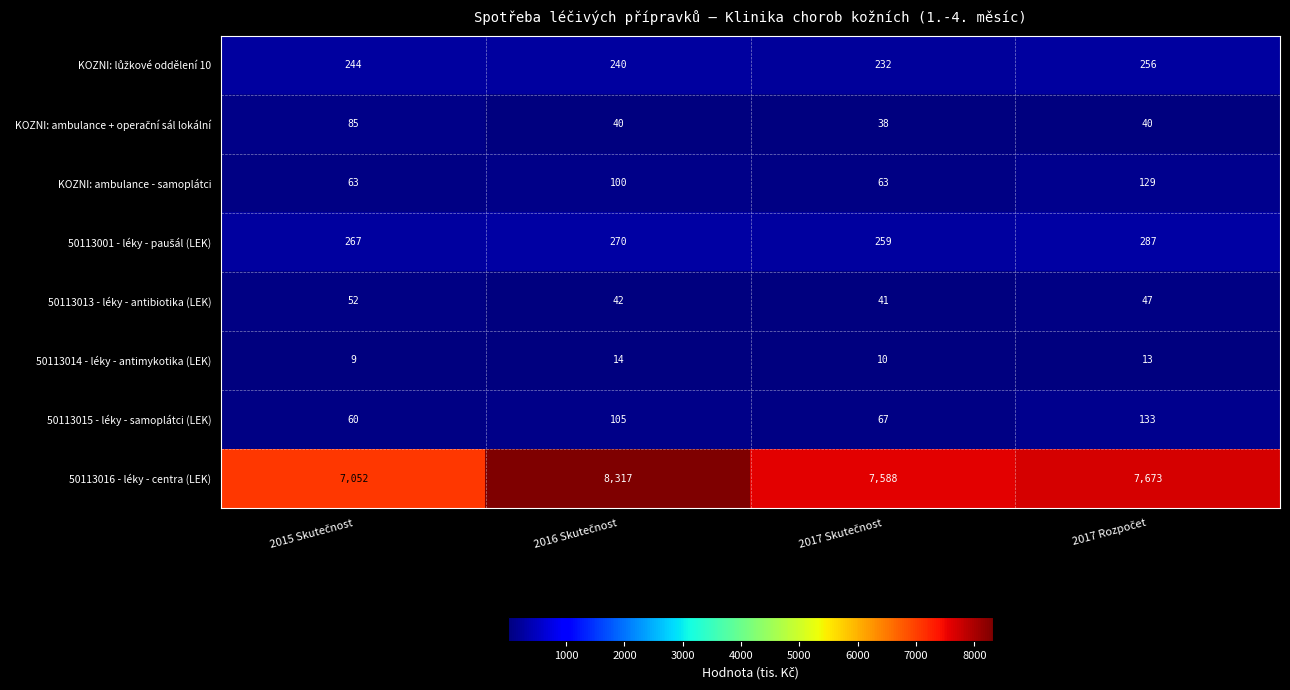

How many distinct data groups are displayed?

8